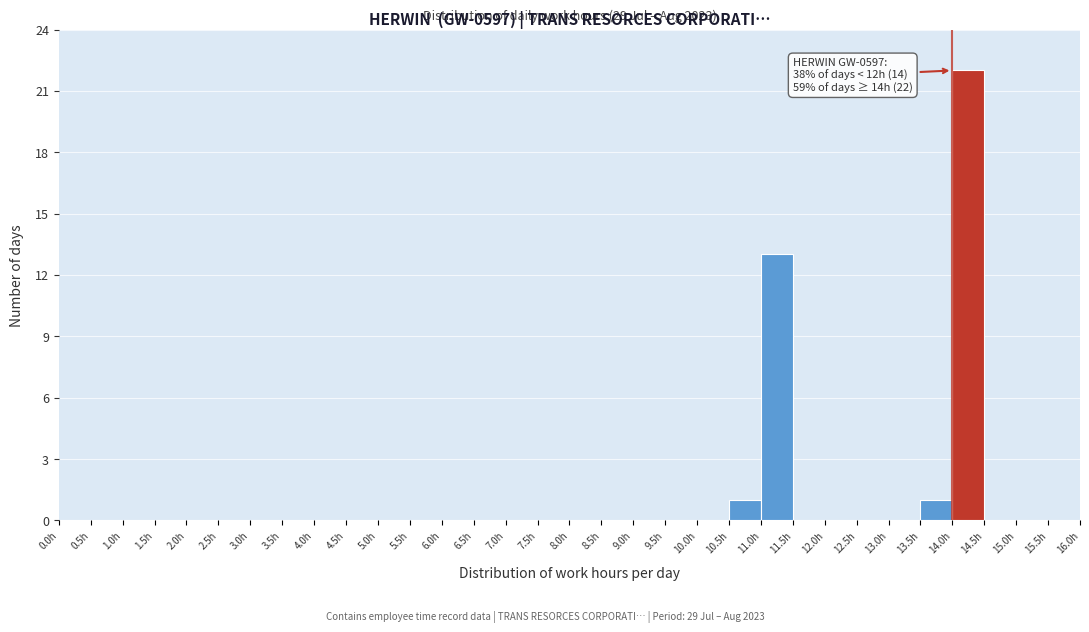

Over which range of the x-axis is the bar tallest?

14.0 to 14.5